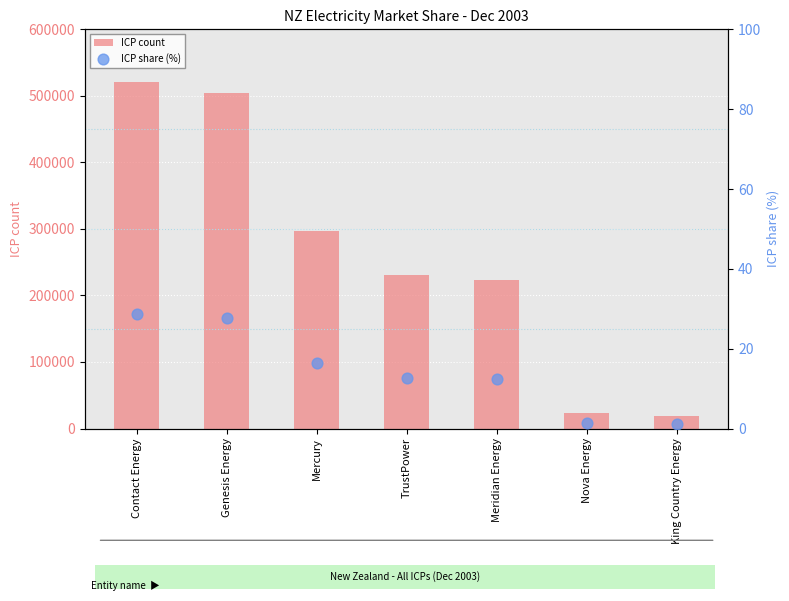

Which series has the largest Y range (max minus min)?

ICP count